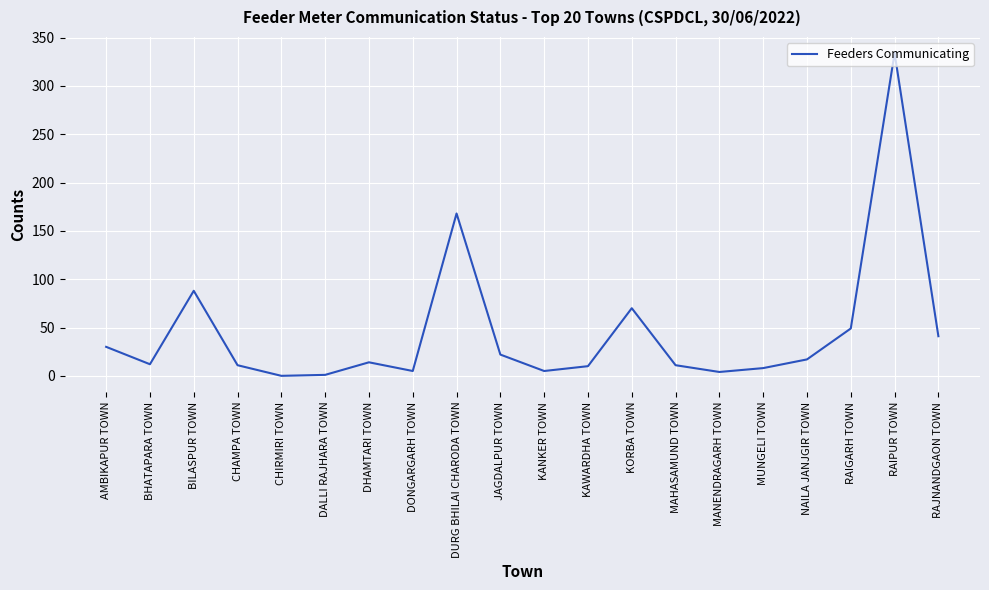

Read the value at DURG BHILAI CHARODA TOWN.

168